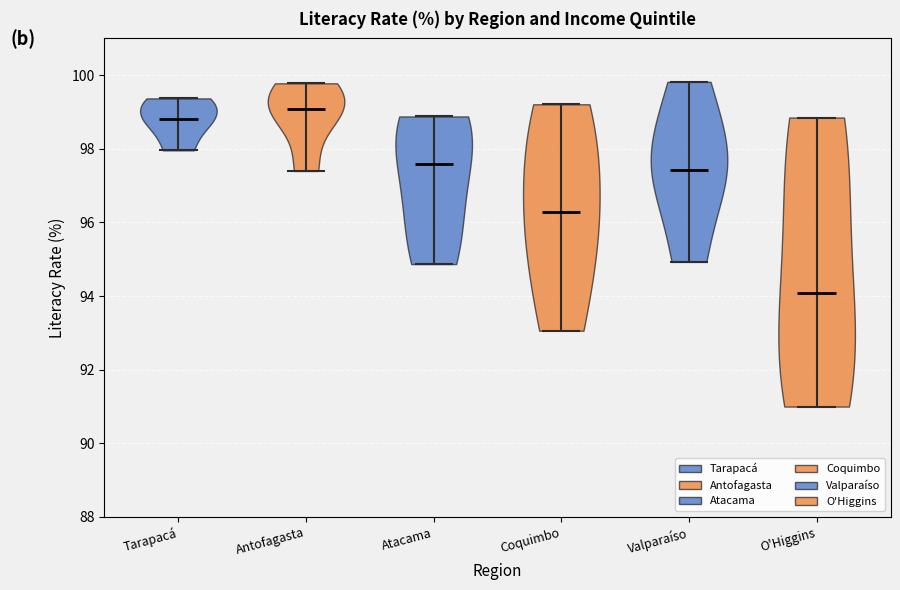

Where does the median line of the violin for Tarapacá sit on the y-axis? The values are not printed on the chart, so give them approximately, as read against the axis.

98.8